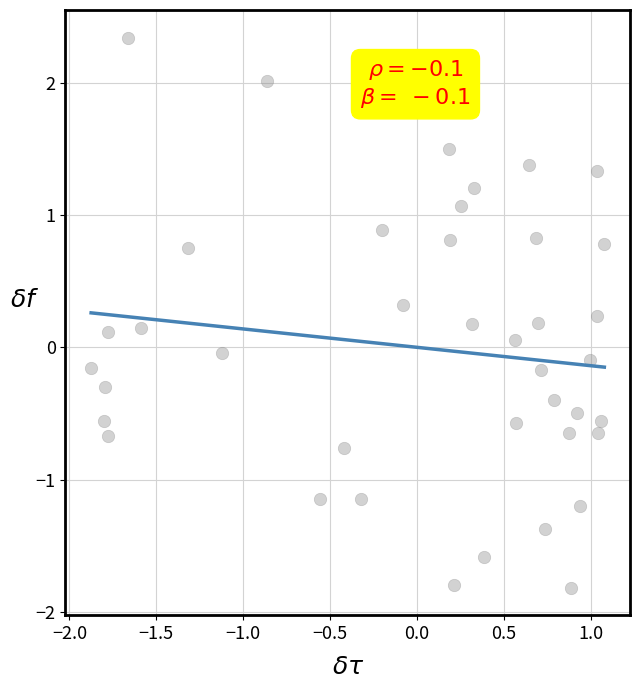

What is the range of Y values (max minus min)?

4.2